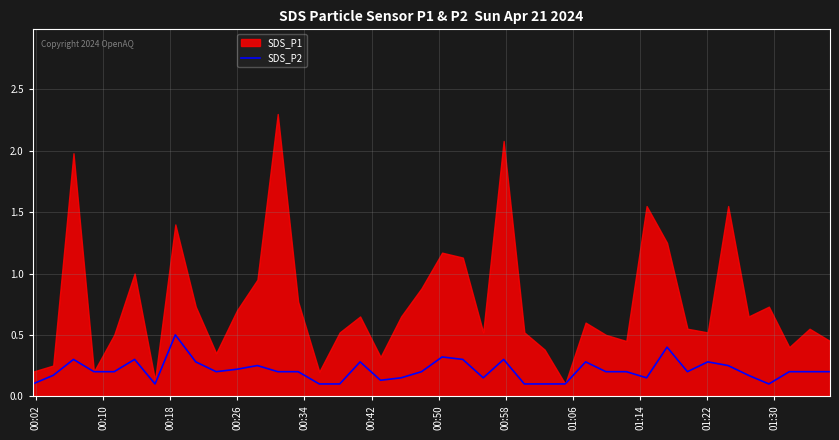

What is the difference between the maximum and minimum values?

0.4